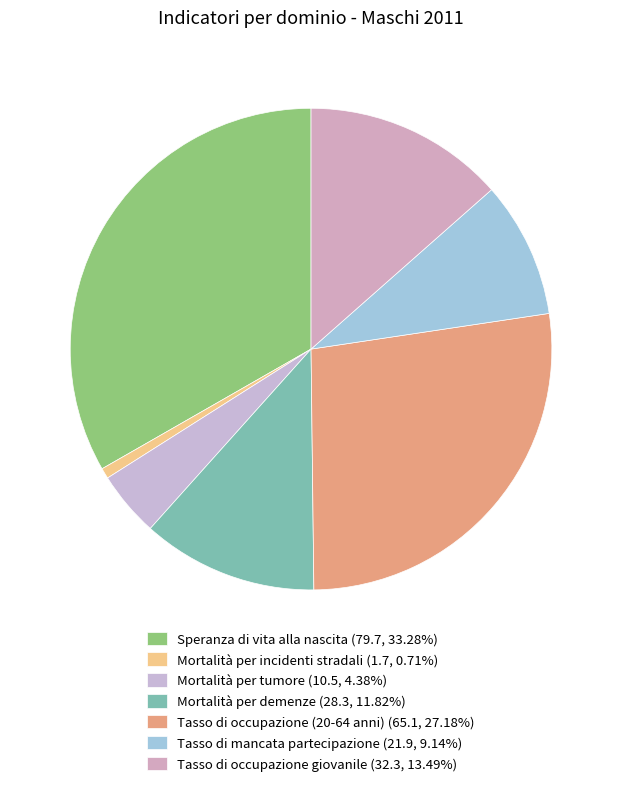

To the nearest percent, what portion does Tasso di mancata partecipazione represent?

9%